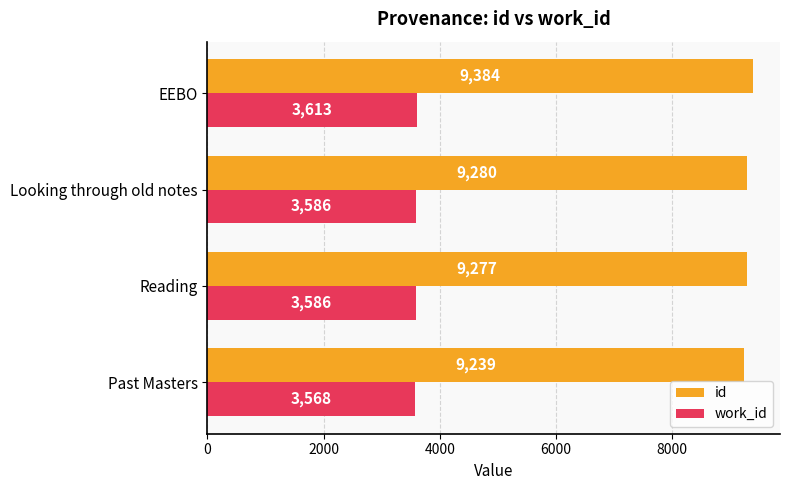

Which series has the widest spread of values?

id